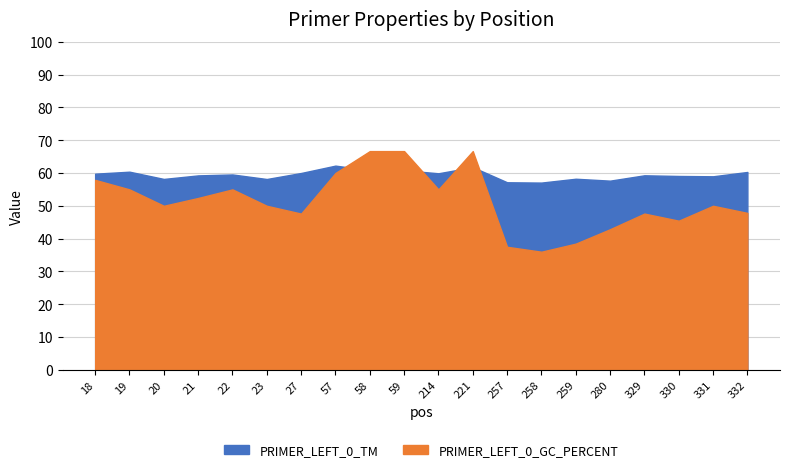

List the series in order of their peak value, highest first.

PRIMER_LEFT_0_GC_PERCENT, PRIMER_LEFT_0_TM